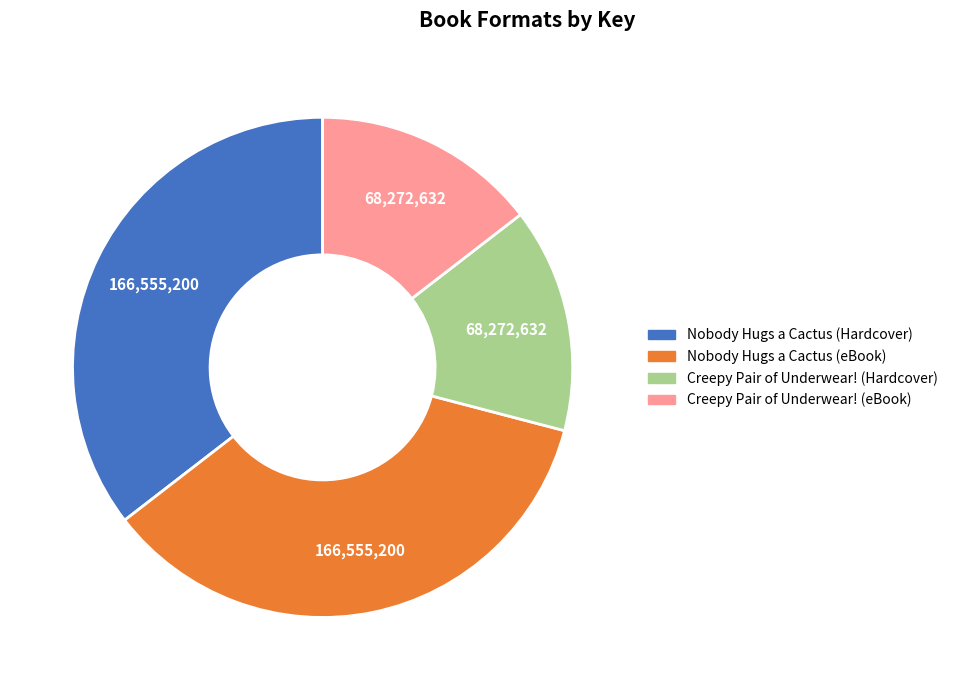

Approximately how many times larger is the value at Creepy Pair of Underwear! (Hardcover) compared to Creepy Pair of Underwear! (eBook)?

1.0